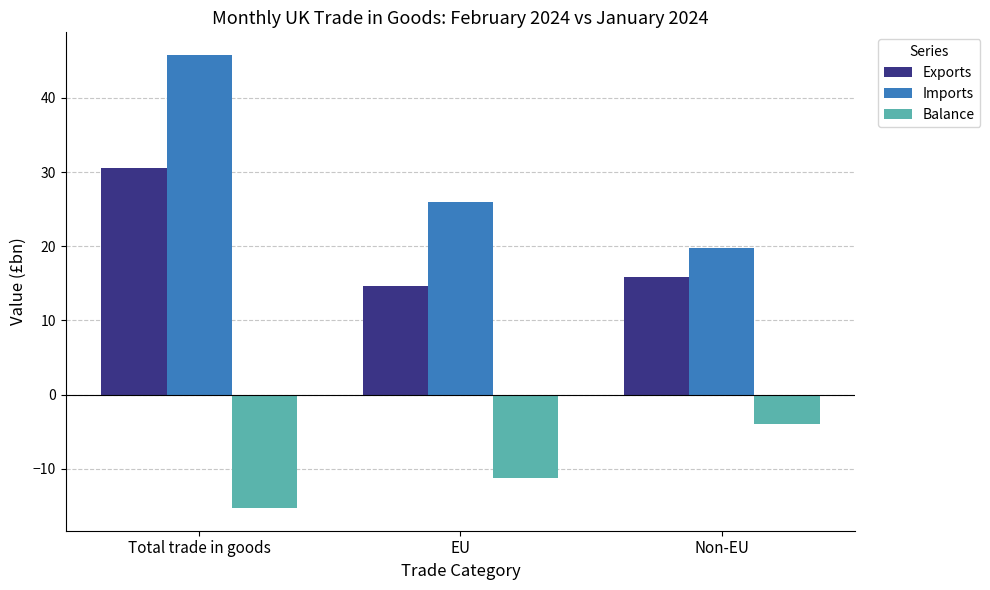

Which series has the widest spread of values?

Imports